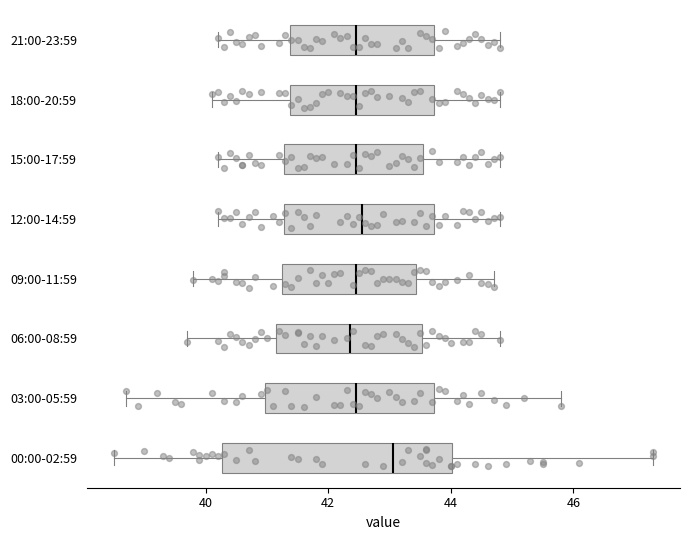

Reading bottom to top, read every box against the x-axis: the position of its median line, the range the box covers, and the ends of its whiskers. The values are not printed on the chart, so give them approximately, as read against the axis.

00:00-02:59: median 43.0, box 40.2 to 44.0, whiskers 38.6 to 47.4
03:00-05:59: median 42.4, box 41.0 to 43.8, whiskers 38.8 to 45.8
06:00-08:59: median 42.4, box 41.2 to 43.6, whiskers 39.8 to 44.8
09:00-11:59: median 42.4, box 41.2 to 43.4, whiskers 39.8 to 44.8
12:00-14:59: median 42.6, box 41.2 to 43.8, whiskers 40.2 to 44.8
15:00-17:59: median 42.4, box 41.2 to 43.6, whiskers 40.2 to 44.8
18:00-20:59: median 42.4, box 41.4 to 43.8, whiskers 40.2 to 44.8
21:00-23:59: median 42.4, box 41.4 to 43.8, whiskers 40.2 to 44.8